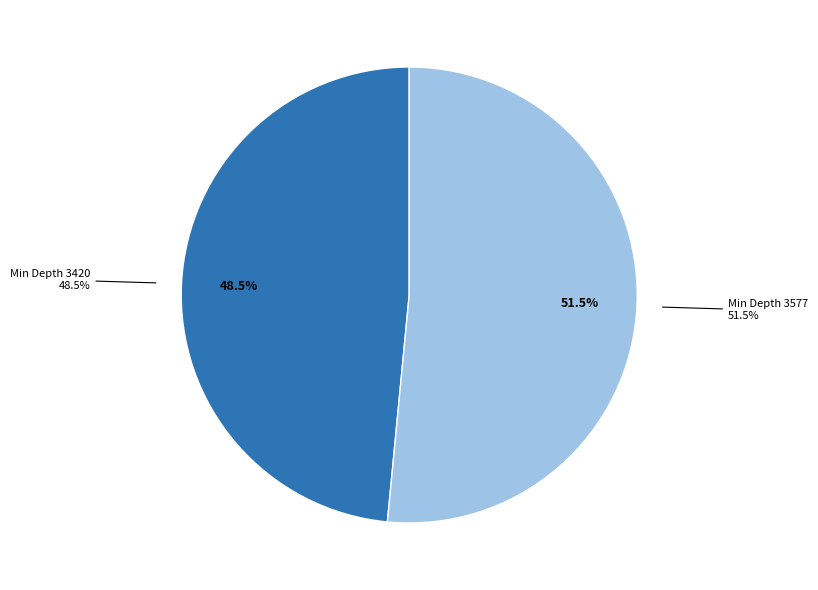

What portion of the pie excludes 3577?

48.5%